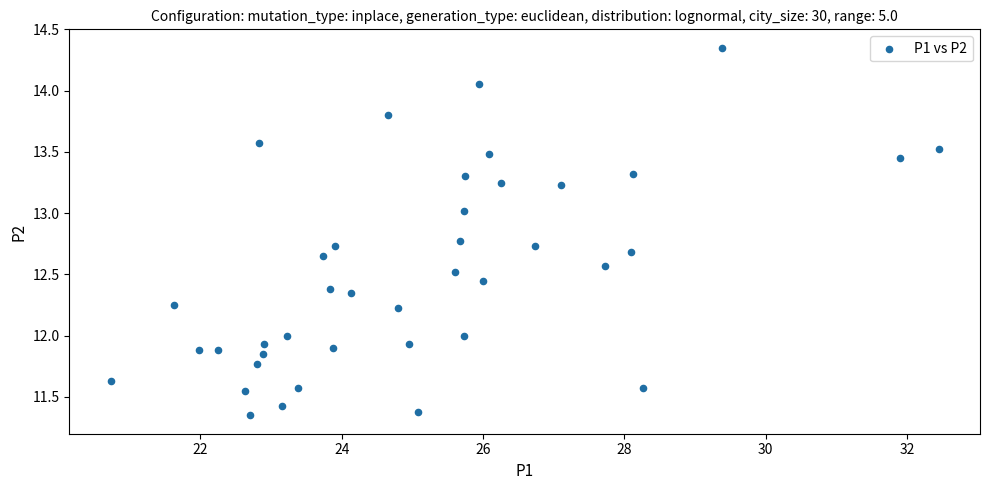

What is the range of Y values (max minus min)?

3.0